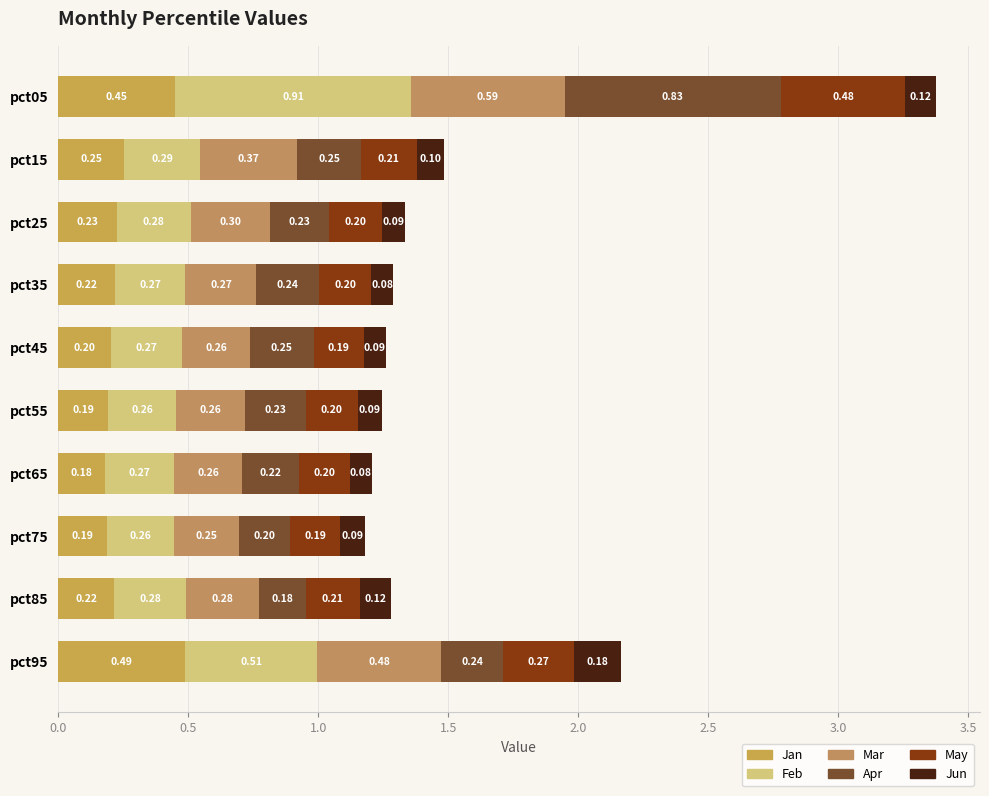

Does the chart contain any negative values?

No